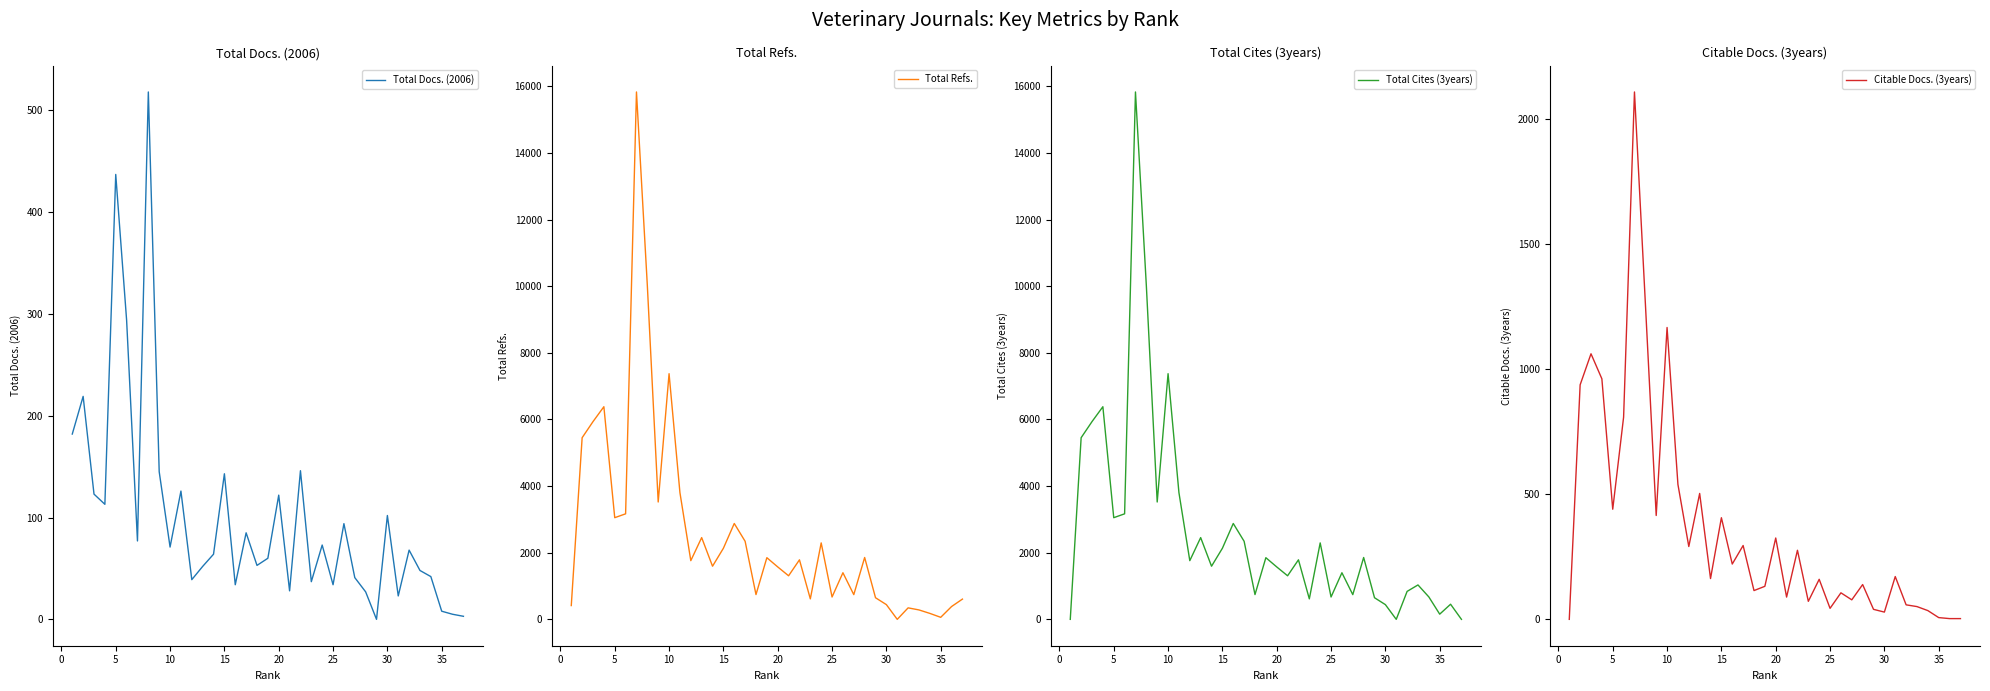

How many lines are shown in the chart?

4